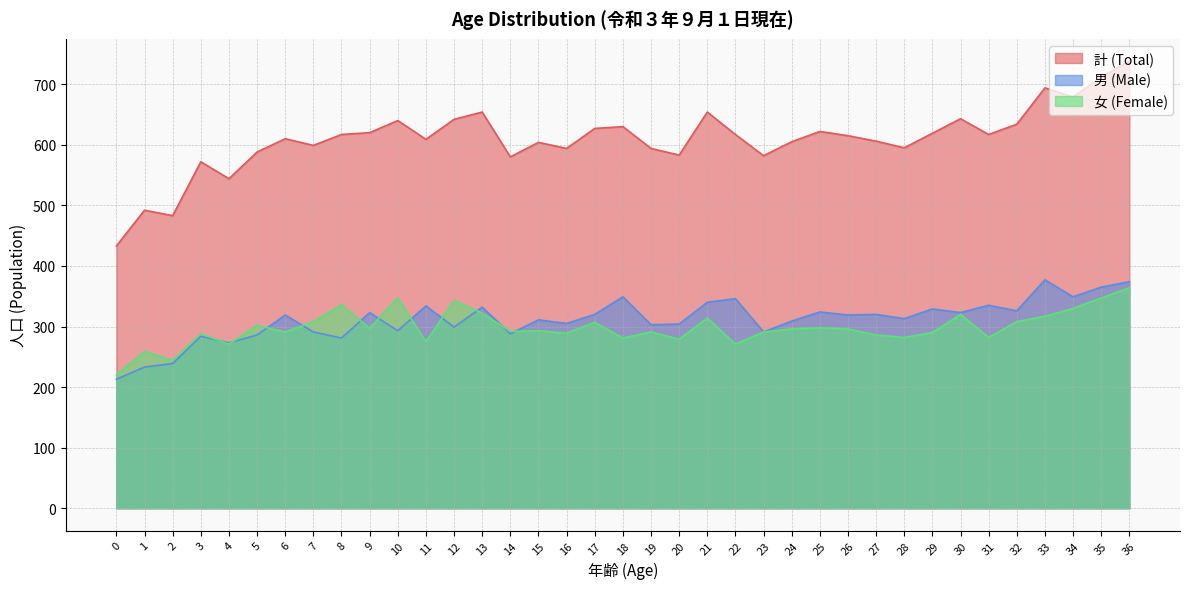

What is the difference between the maximum and minimum values in the 計 (Total) series?

305